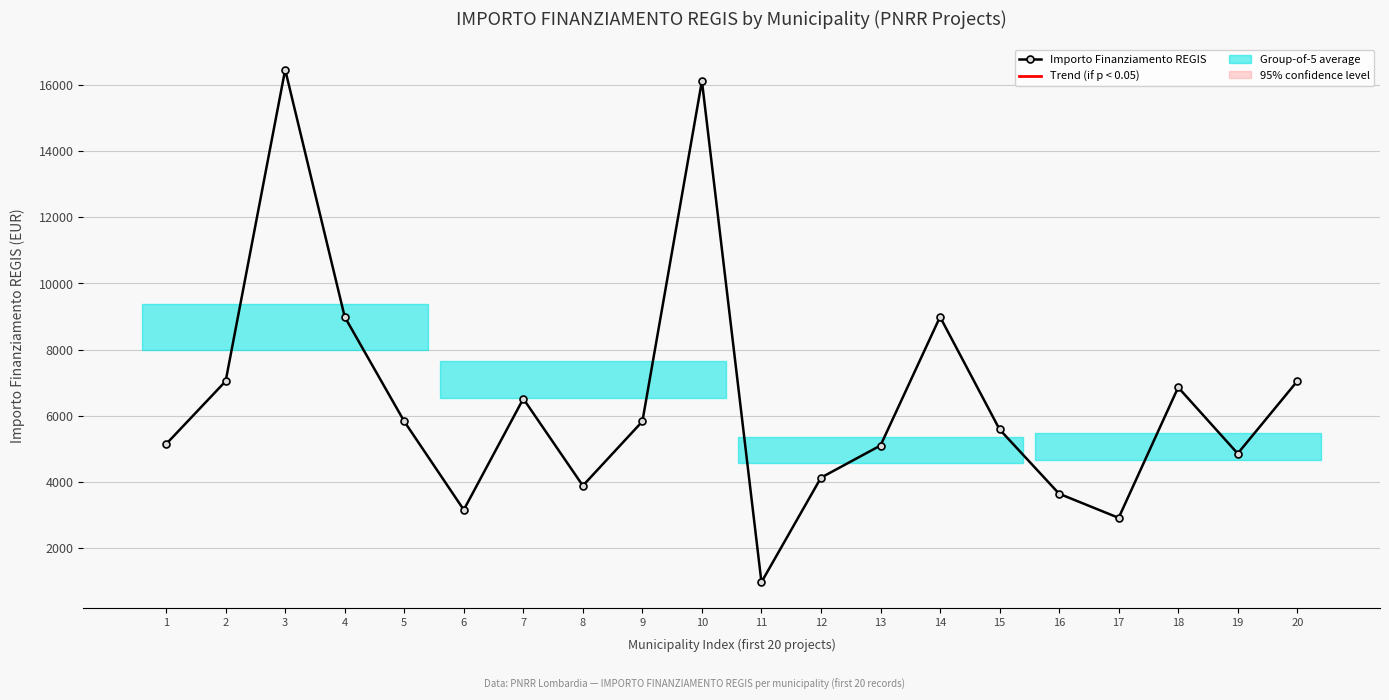

What is the value of the 15th point from the left?

5589